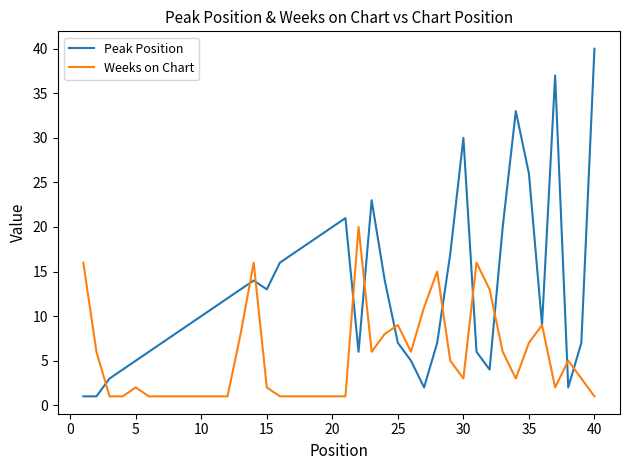

Which series has the widest spread of values?

Peak Position